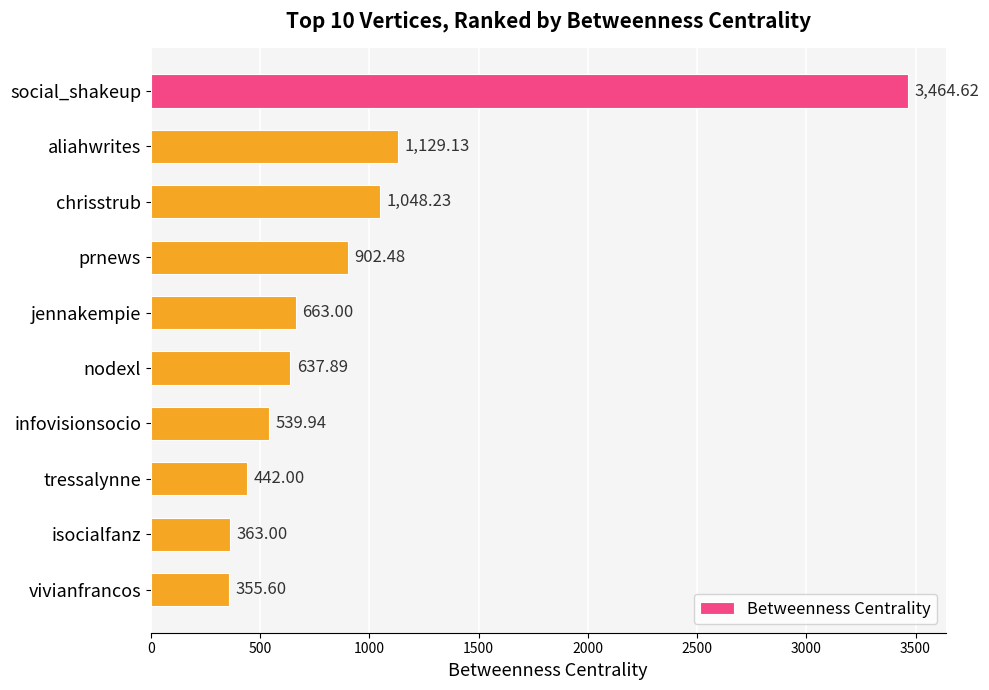

Which has a higher value, aliahwrites or social_shakeup?

social_shakeup